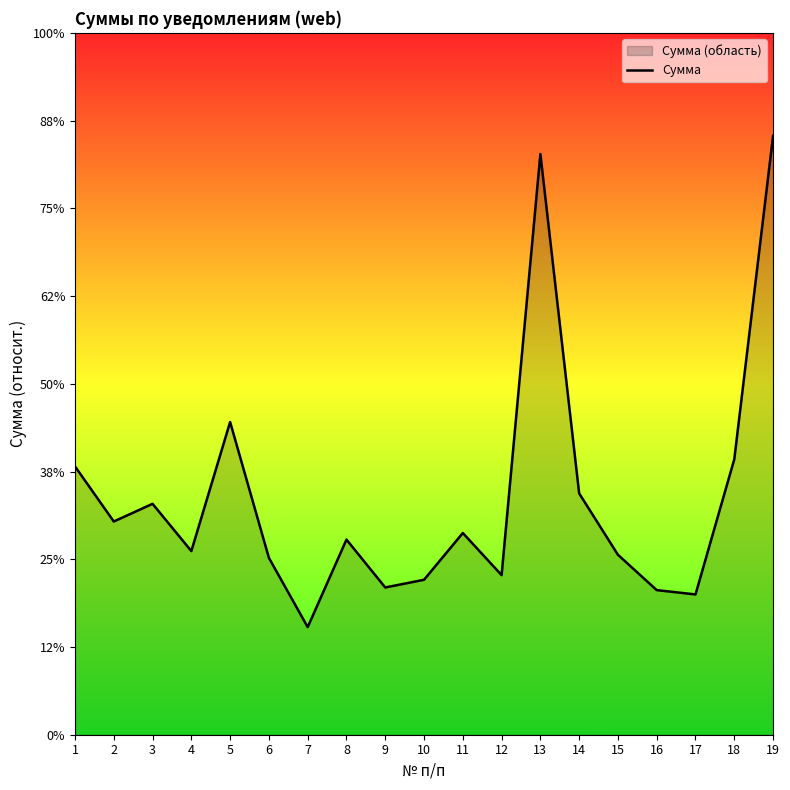

Between 10 and 4, which is larger?

4